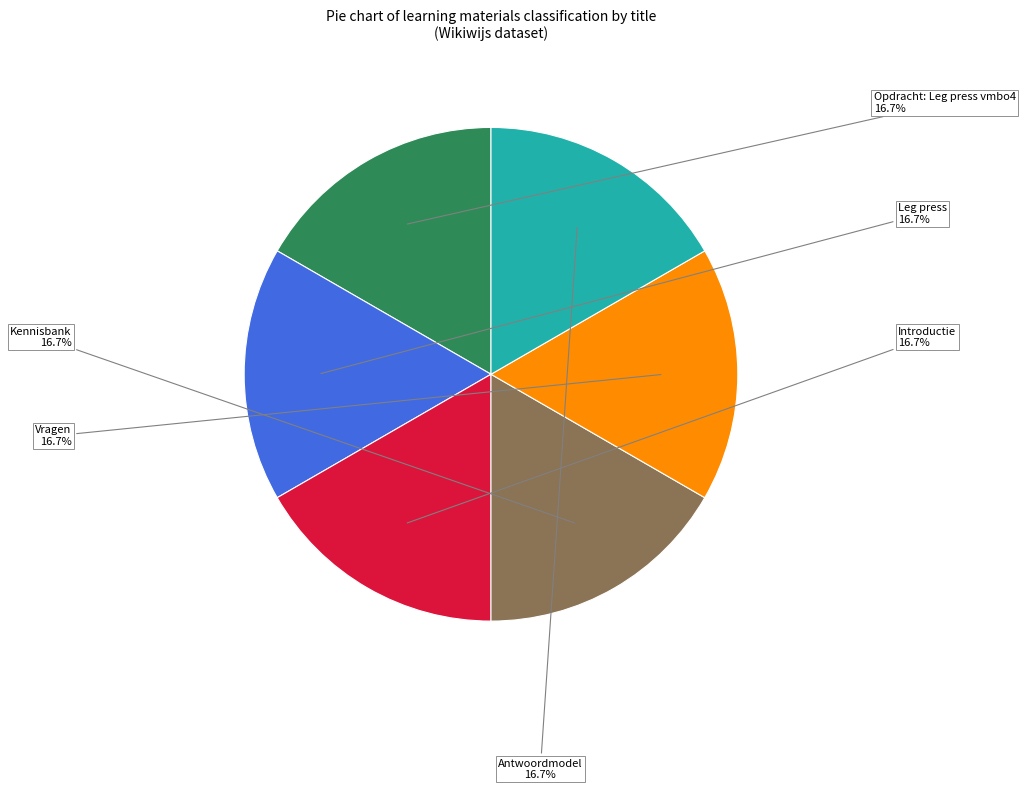

How many slices are in this pie chart?

6